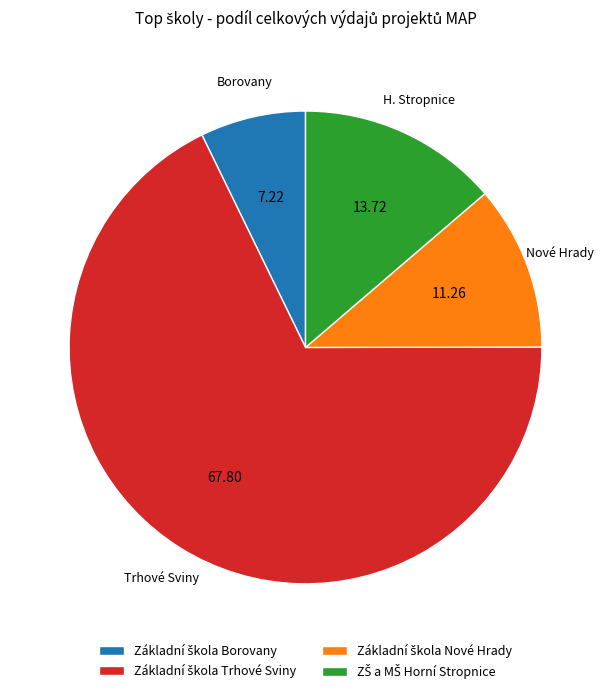

Is there any slice that represents more than half of the pie?

Yes